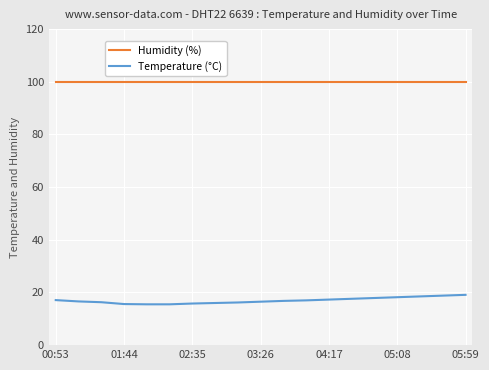

True or false: Humidity (%) and Temperature (°C) cross at least once.

False